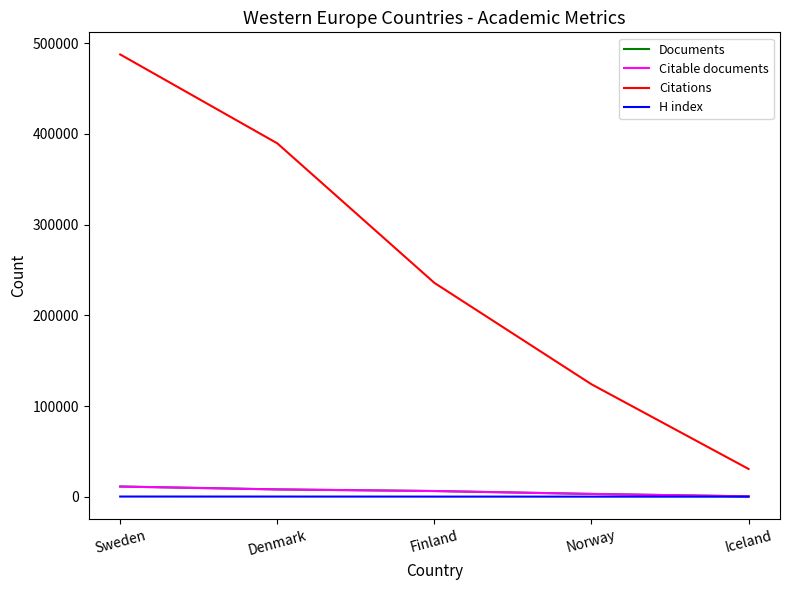

Which series changed the most between Denmark and Finland?

Citations